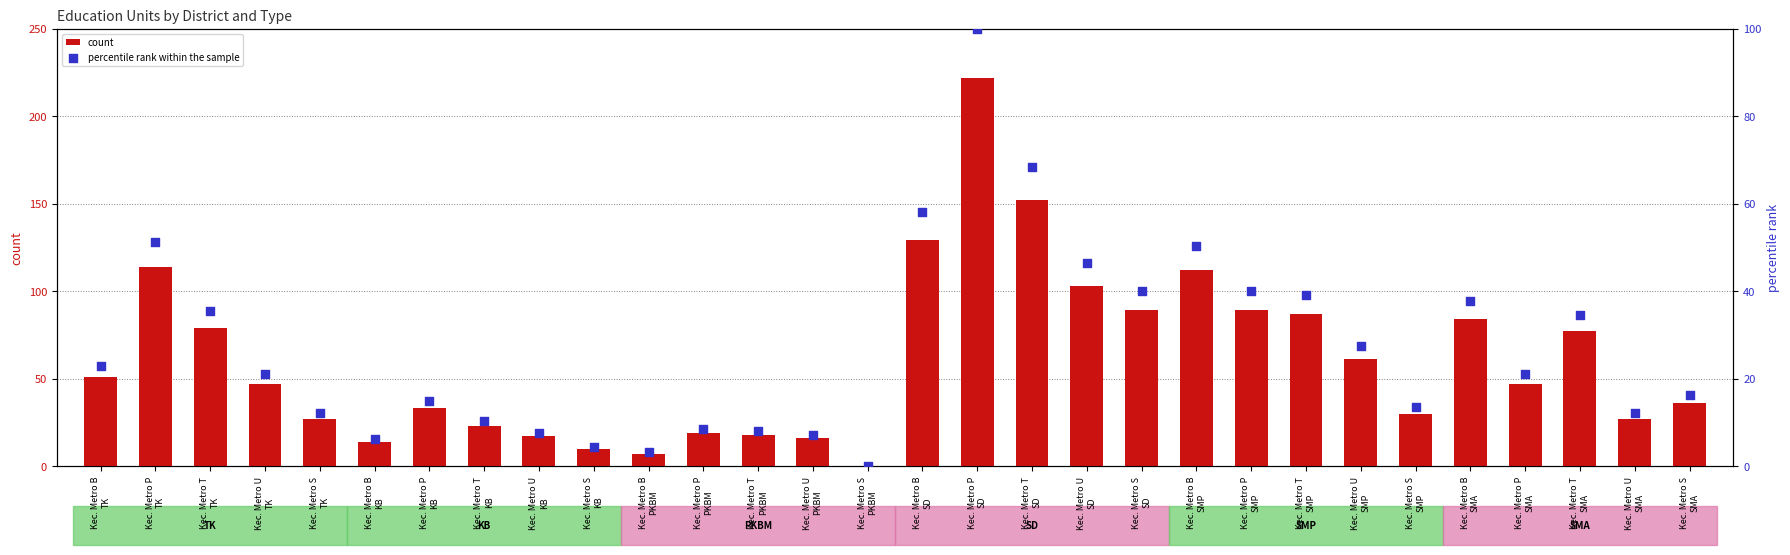

Which series has the widest spread of Y values?

count